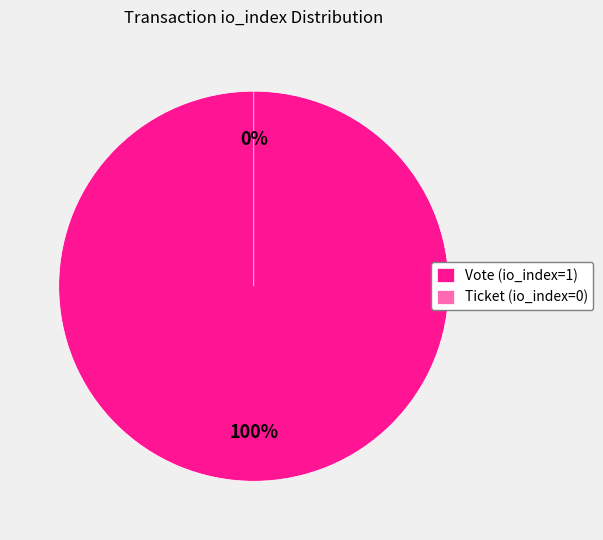

Rank the categories by value from lowest to highest.

Ticket (io_index=0), Vote (io_index=1)